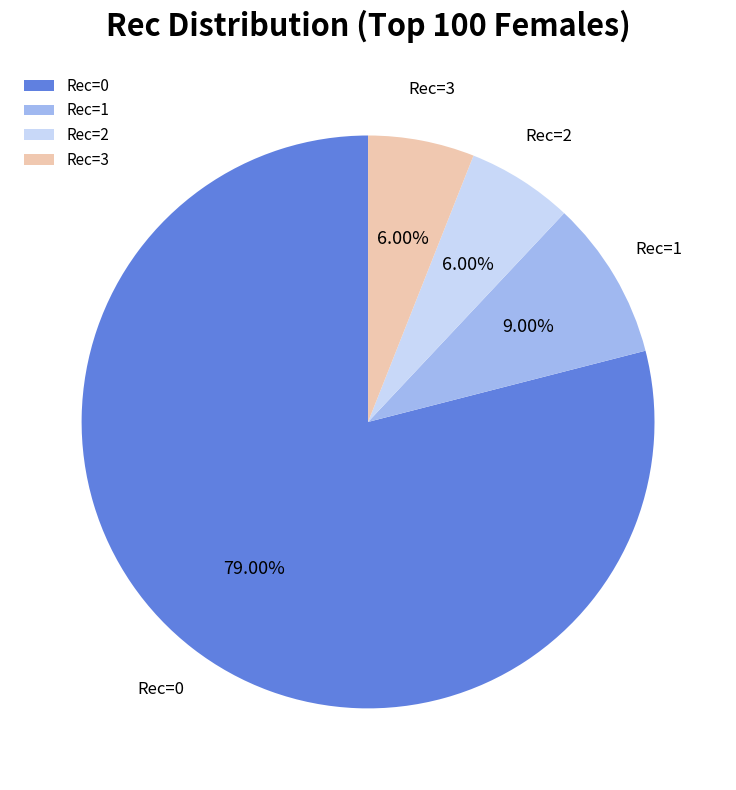

What is the largest slice in the pie chart?

Rec=0